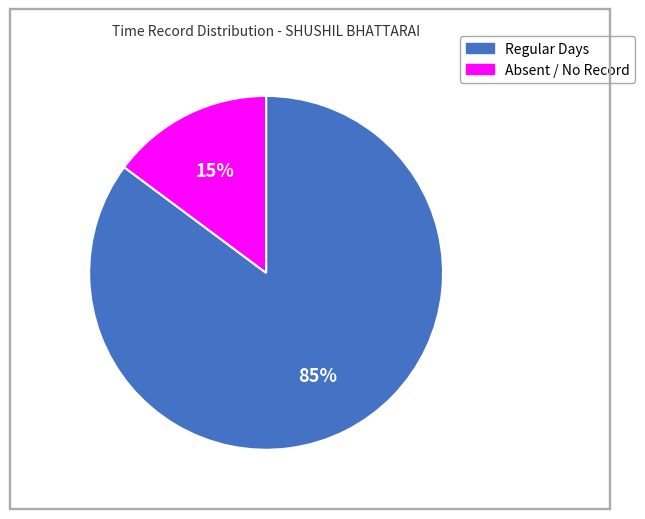

To the nearest percent, what is the difference between the largest and smallest slice percentages?

70%